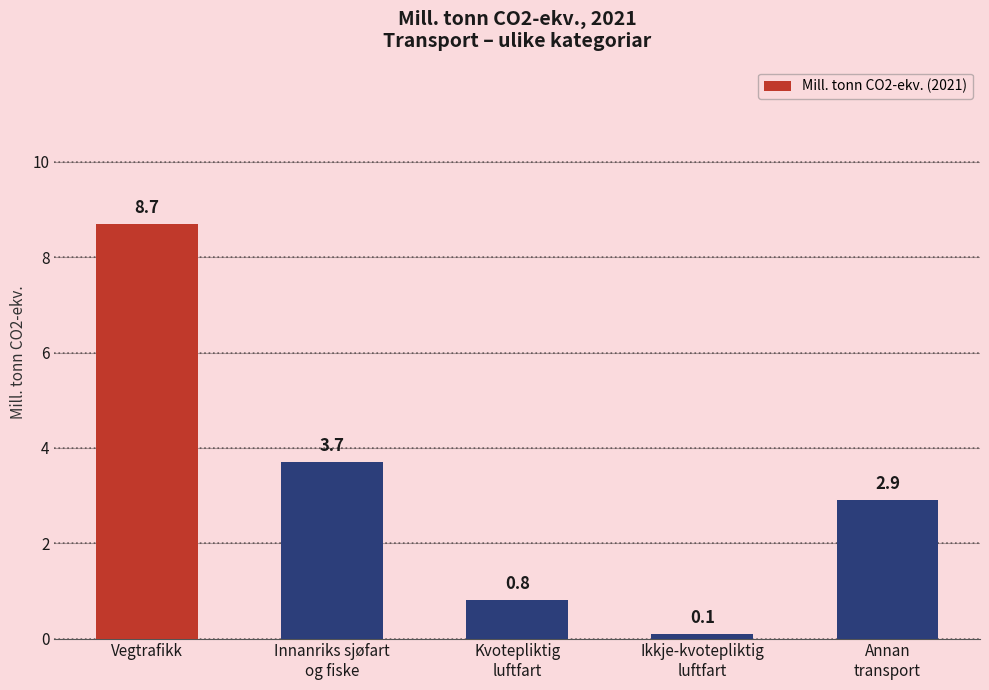

What is the difference between the maximum and minimum values?

8.6